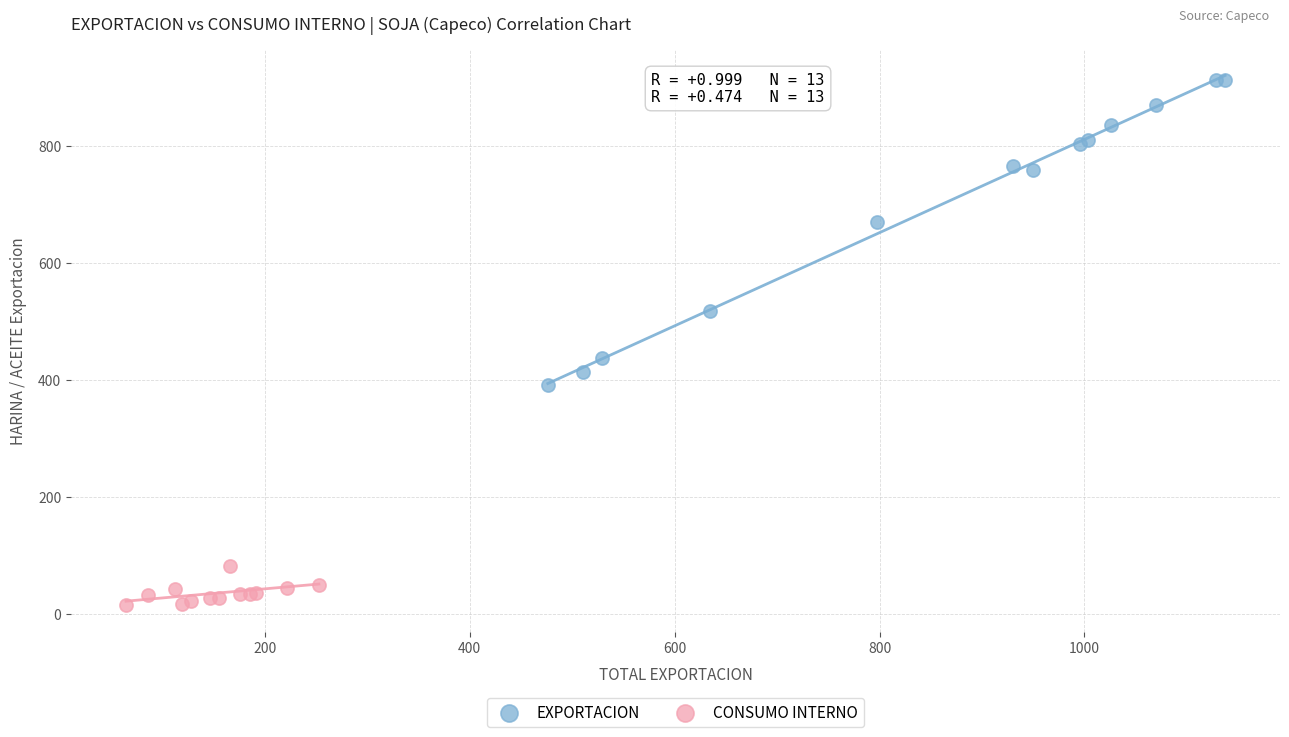

Which series contains the lowest Y value?

CONSUMO INTERNO